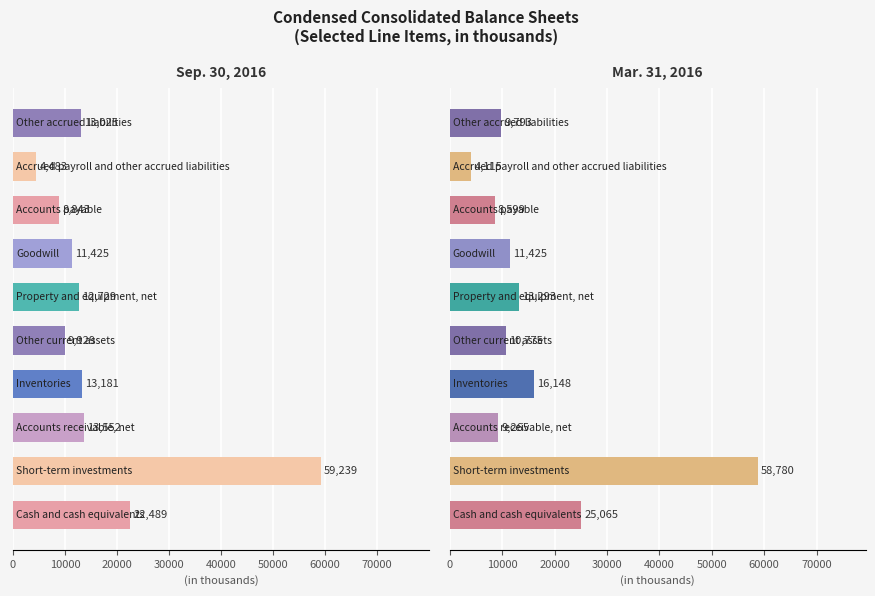

At 0, list the series in order from largest to smallest.

Mar. 31, 2016, Sep. 30, 2016